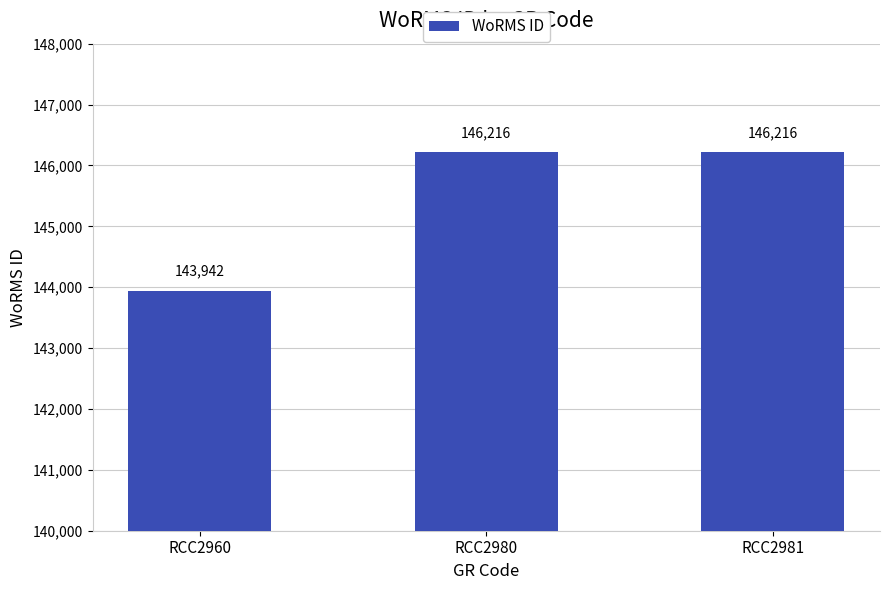

What is the sum of all values?

436374